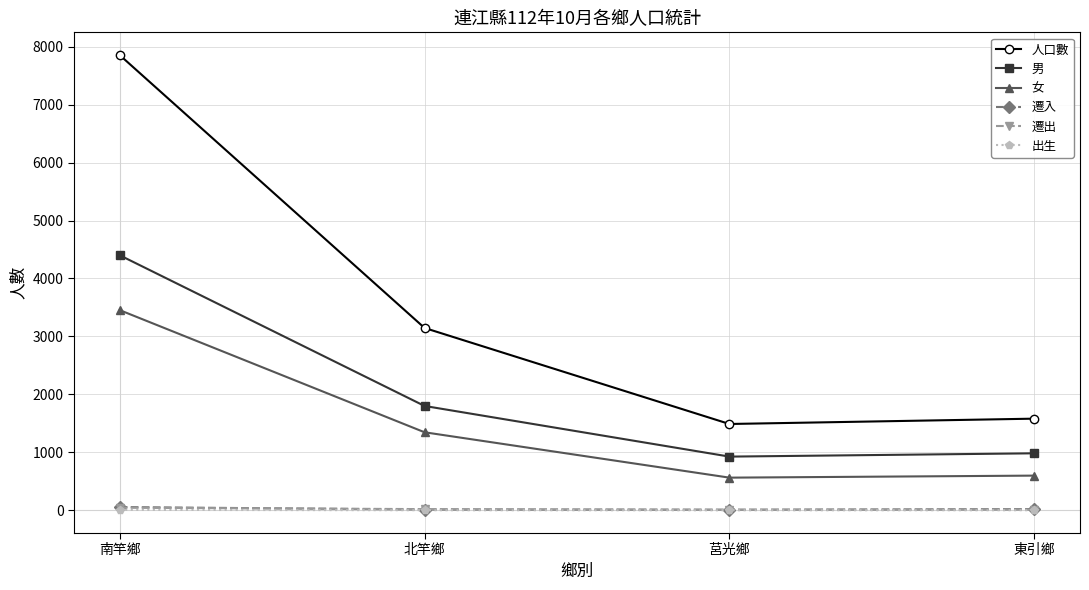

At which label does 人口數 reach its peak?

南竿鄉